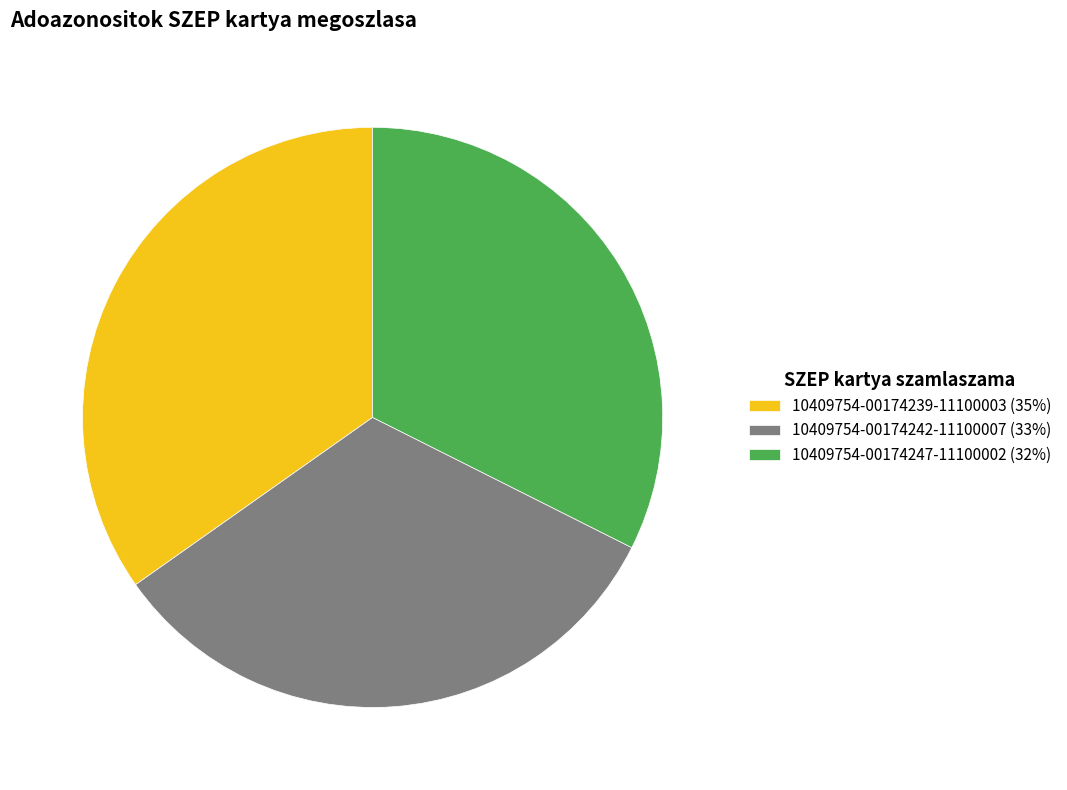

Count the number of slices in the pie.

3